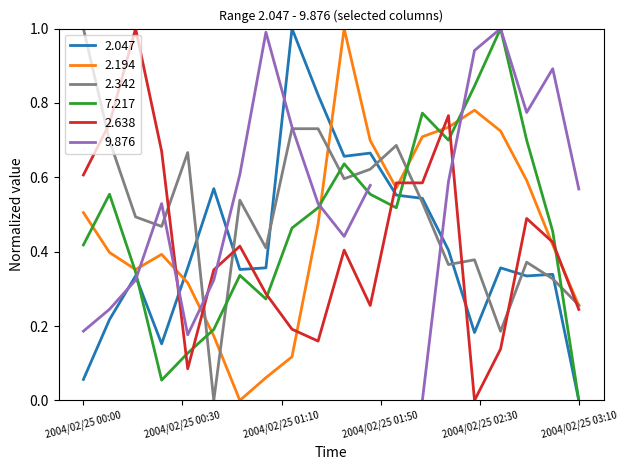

True or false: 2.047 and 2.638 intersect in this chart.

True